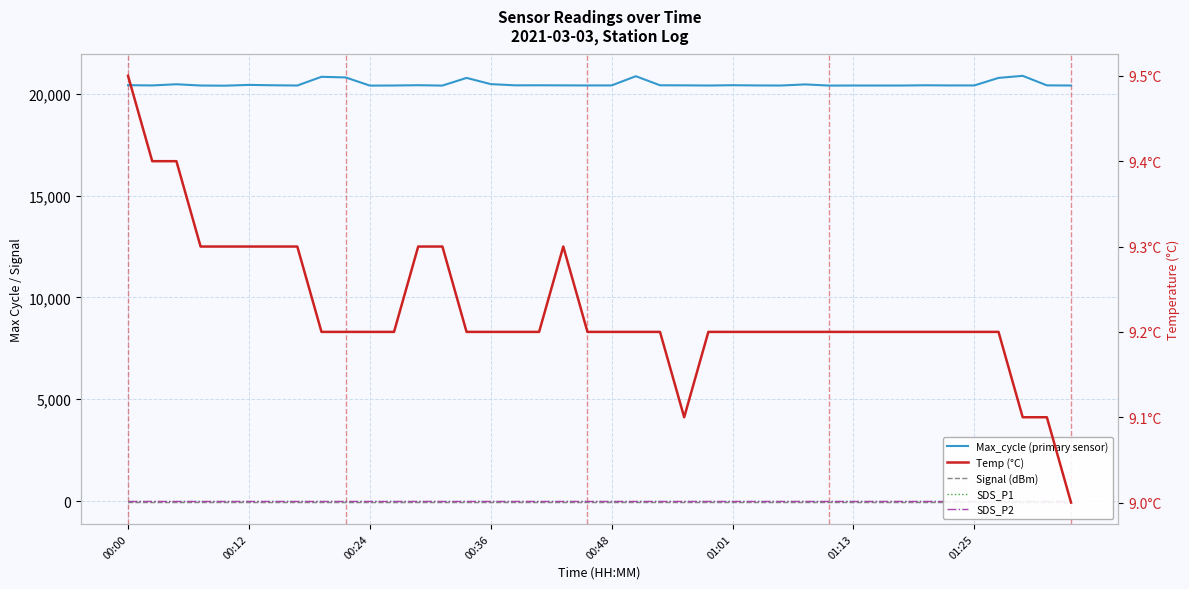

Rank the series by their maximum value, from lowest to highest.

Signal (dBm), SDS_P1, SDS_P2, Temp (°C), Max_cycle (primary sensor)